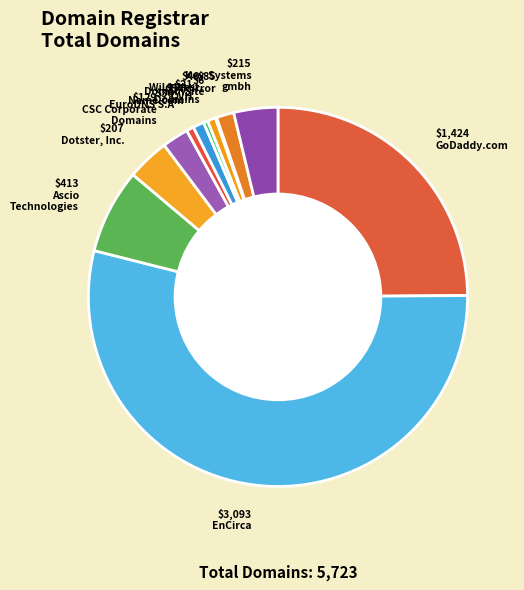

Which category has the biggest portion of the pie?

$3,093 EnCirca